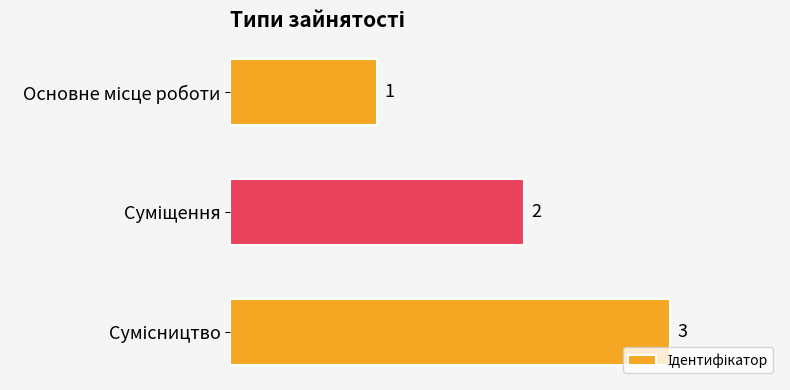

What is the smallest value displayed?

1